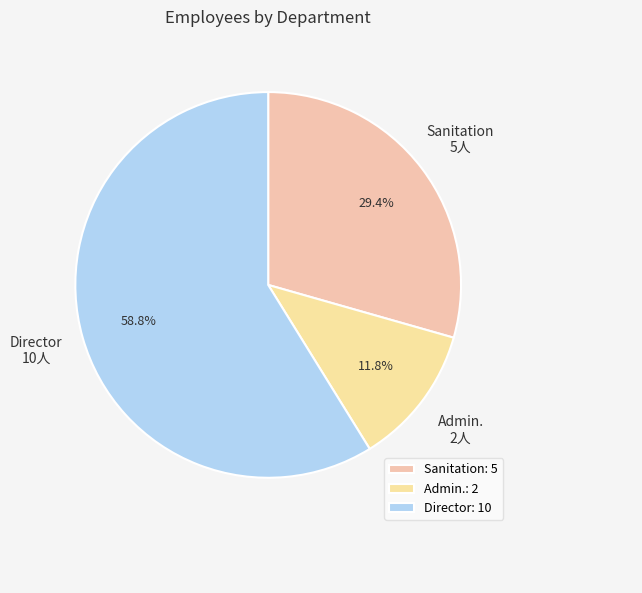

To the nearest percent, what is the difference between the largest and smallest slice percentages?

47%